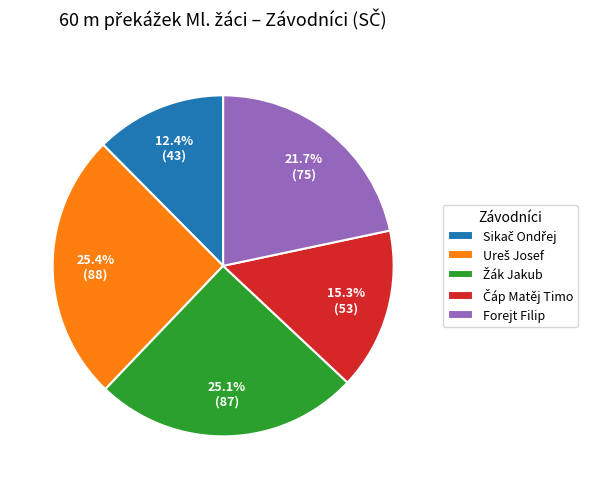

Rank the categories by value from lowest to highest.

Sikač Ondřej, Čáp Matěj Timo, Forejt Filip, Žák Jakub, Ureš Josef